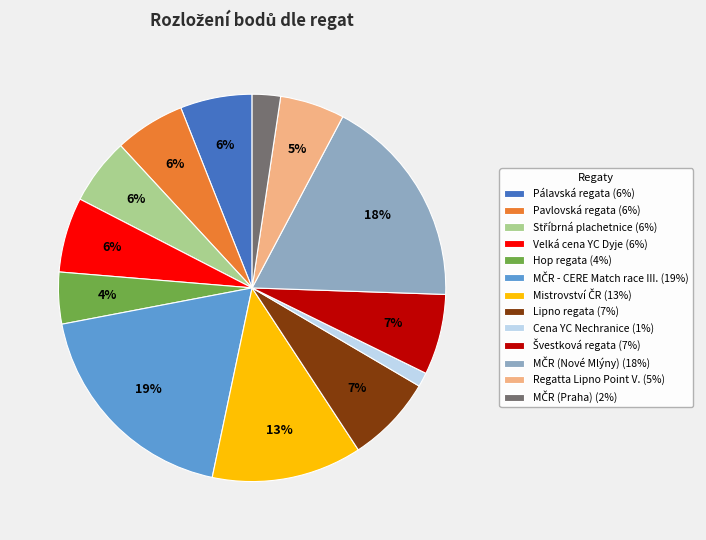

Count the number of slices in the pie.

13